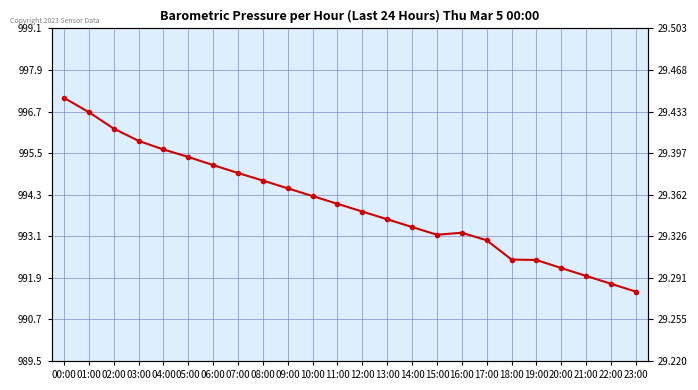

At which category does the data reach its first local peak?

16:00